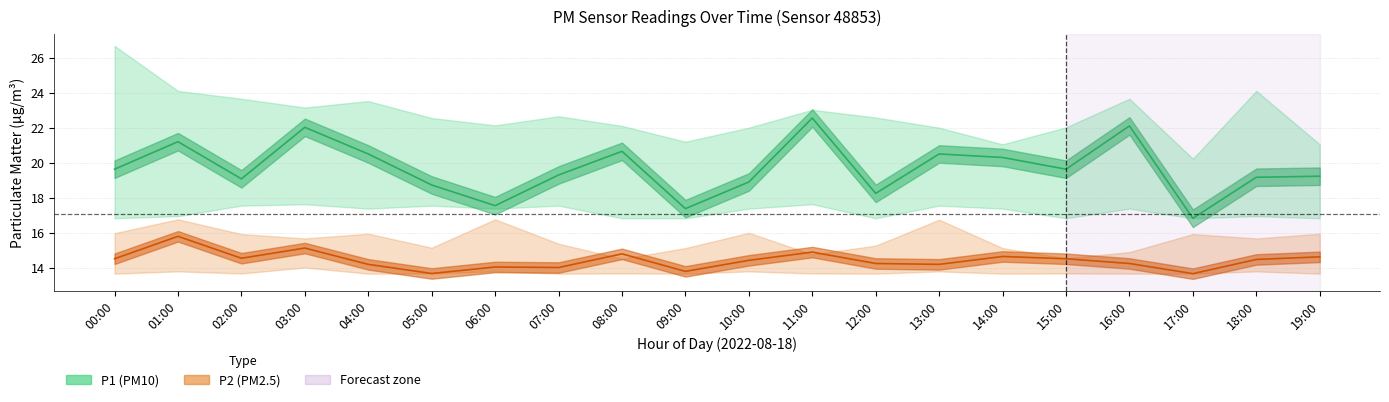

Reading right to left, transcribe all the data shown in this chart.

P1: 19.2	19.2	16.8	22.1	19.6	20.3	20.5	18.2	22.6	18.9	17.4	20.6	19.3	17.6	18.7	20.5	22.0	19.1	21.2	19.6
P1_upper: 21.1	24.1	20.2	23.6	22.0	21.1	22.0	22.6	23.0	22.0	21.2	22.1	22.6	22.1	22.6	23.5	23.1	23.6	24.1	26.7
P1_lower: 16.8	16.9	16.8	17.4	16.8	17.4	17.6	16.8	17.6	17.4	16.8	16.8	17.6	17.4	17.6	17.4	17.6	17.6	16.9	16.8
P2: 14.6	14.5	13.7	14.2	14.5	14.7	14.2	14.2	14.9	14.4	13.8	14.8	14.0	14.1	13.7	14.2	15.1	14.6	15.8	14.5
P2_upper: 15.9	15.7	15.9	14.9	14.6	15.1	16.8	15.3	14.8	16.0	15.1	14.5	15.4	16.8	15.2	15.9	15.7	15.9	16.8	16.0
P2_lower: 13.7	13.8	13.7	13.7	13.7	13.7	13.8	13.7	13.7	13.8	13.7	13.7	13.7	13.8	13.7	13.7	14.0	13.7	13.8	13.7